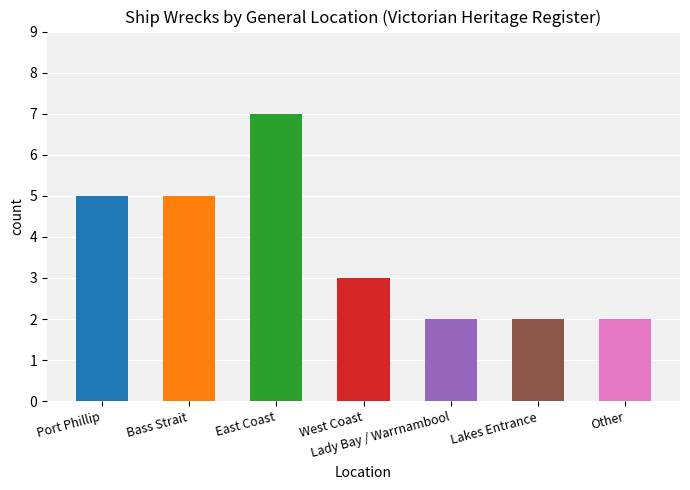

Does the chart contain stacked bars?

No